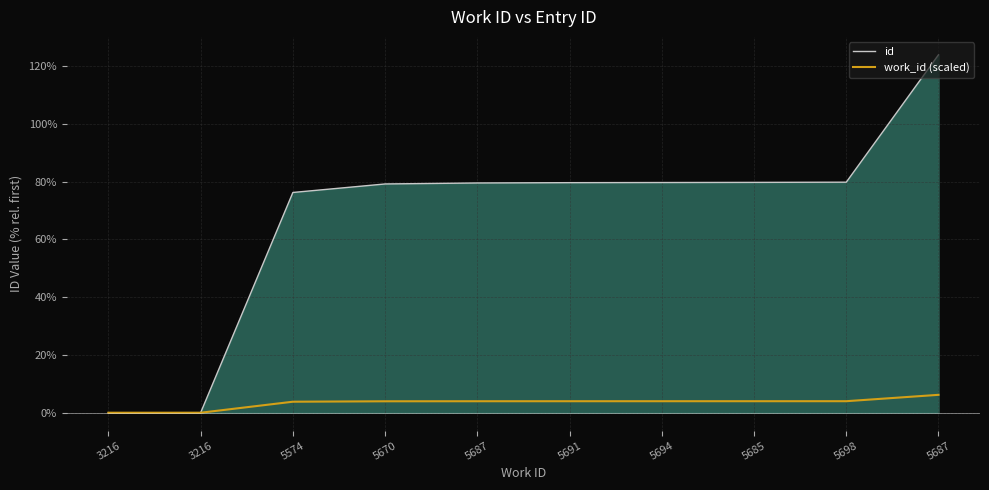

Between 5687 and 5574, which is larger?

5687